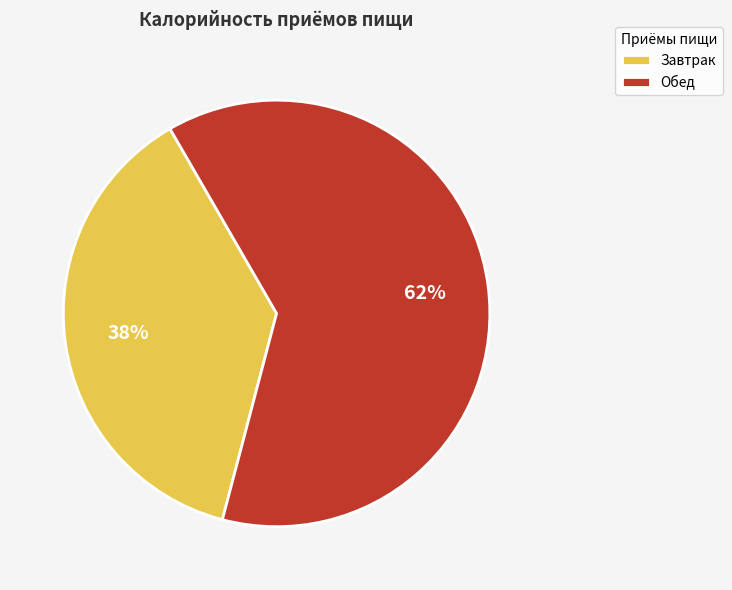

Is there a majority slice in this chart?

Yes